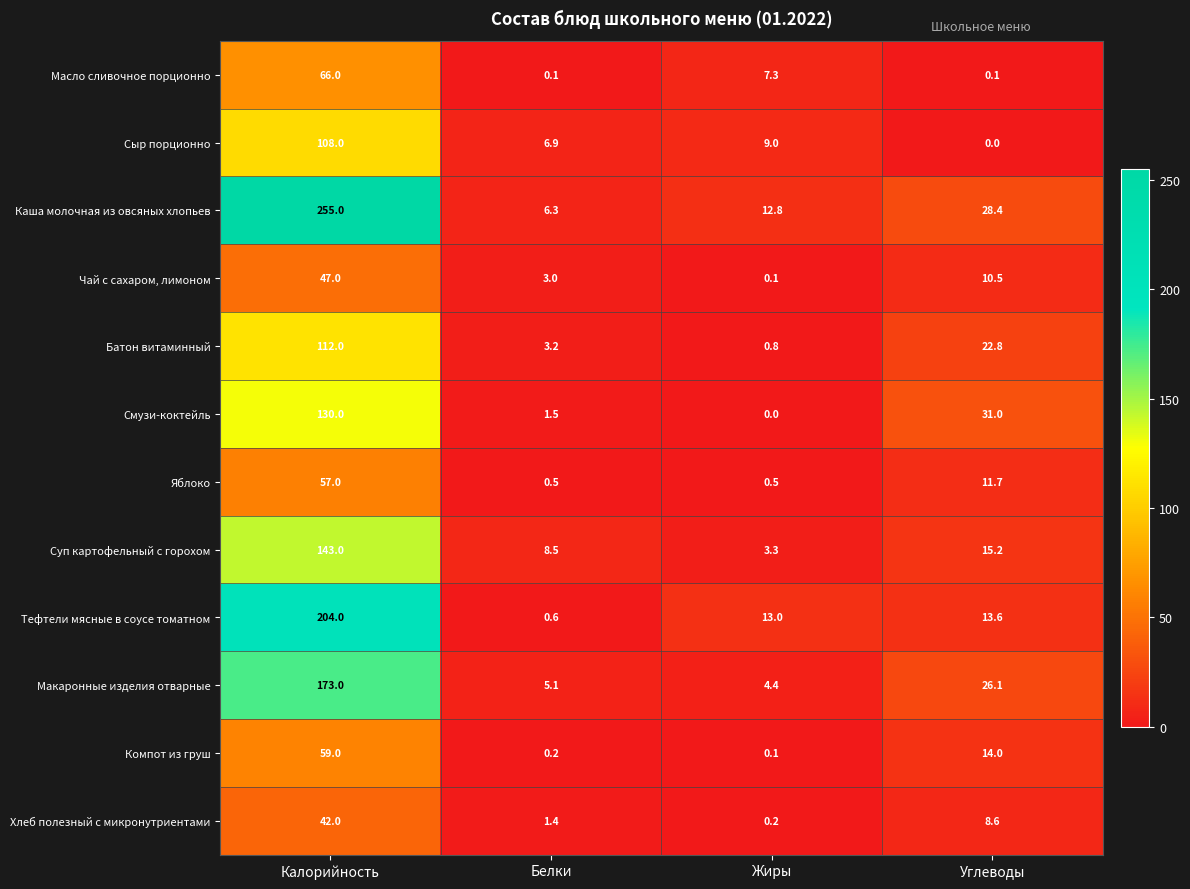

At which label does Смузи-коктейль first exceed 31?

Калорийность